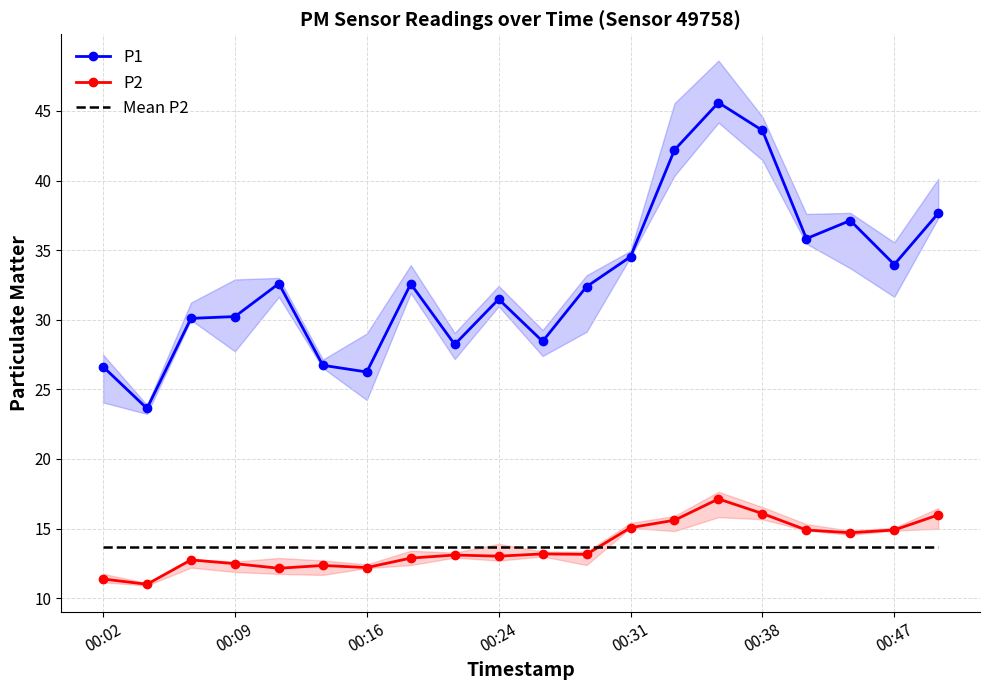

Reading right to left, what are all the values shown in this chart?

P1: 37.6	34.0	37.1	35.8	43.6	45.6	42.2	34.5	32.4	28.4	31.5	28.2	32.6	26.2	26.7	32.6	30.2	30.1	23.6	26.6
P2: 16.0	14.9	14.7	14.9	16.1	17.1	15.6	15.1	13.2	13.2	13.0	13.1	12.9	12.2	12.3	12.2	12.5	12.8	11.0	11.4
Mean P2: 13.7	13.7	13.7	13.7	13.7	13.7	13.7	13.7	13.7	13.7	13.7	13.7	13.7	13.7	13.7	13.7	13.7	13.7	13.7	13.7